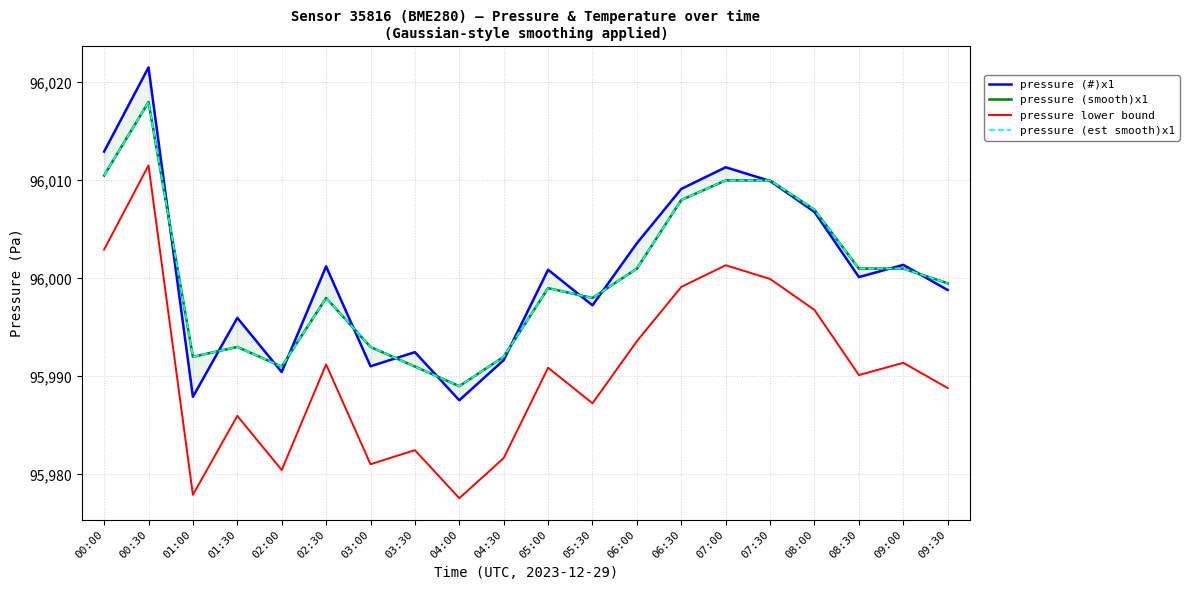

At which category is the sum across all series the highest?

00:30